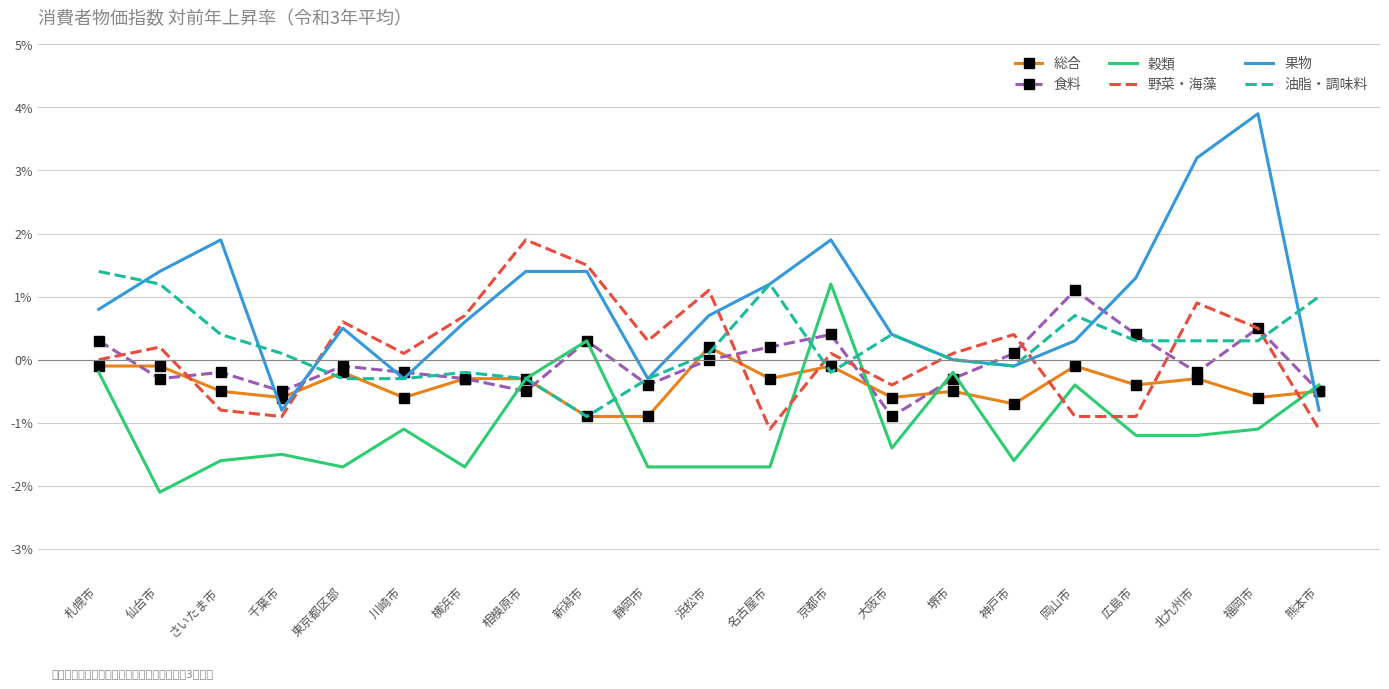

The value of 油脂・調味料 at さいたま市 is 0.7. True or false?

False